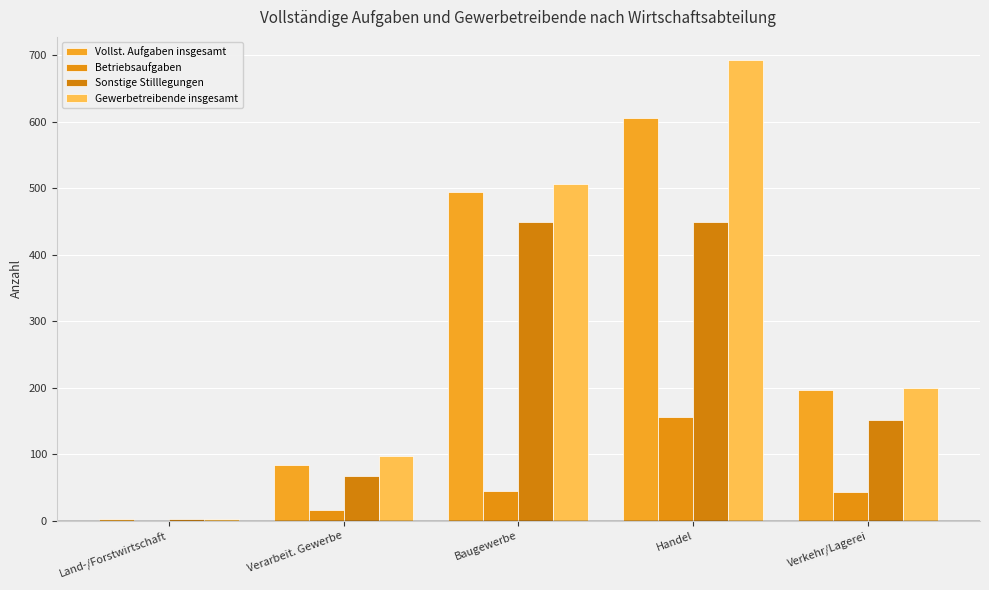

How many groups of bars are there?

5